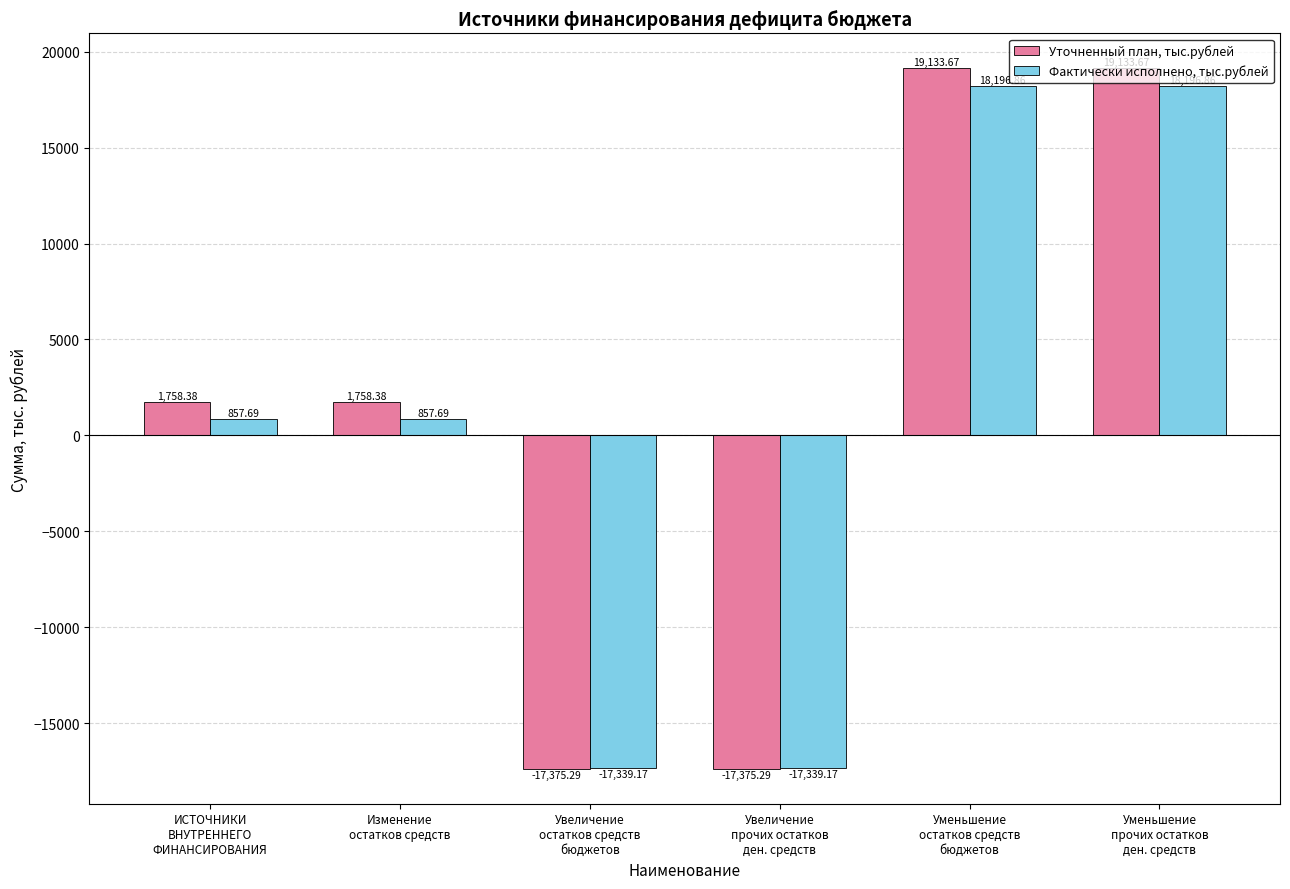

Reading right to left, transcribe all the data shown in this chart.

Уточненный план, тыс.рублей: Уменьшение
прочих остатков
ден. средств=19133.7	Уменьшение
остатков средств
бюджетов=19133.7	Увеличение
прочих остатков
ден. средств=-17375.3	Увеличение
остатков средств
бюджетов=-17375.3	Изменение
остатков средств=1758.4	ИСТОЧНИКИ
ВНУТРЕННЕГО
ФИНАНСИРОВАНИЯ=1758.4
Фактически исполнено, тыс.рублей: Уменьшение
прочих остатков
ден. средств=18196.9	Уменьшение
остатков средств
бюджетов=18196.9	Увеличение
прочих остатков
ден. средств=-17339.2	Увеличение
остатков средств
бюджетов=-17339.2	Изменение
остатков средств=857.7	ИСТОЧНИКИ
ВНУТРЕННЕГО
ФИНАНСИРОВАНИЯ=857.7